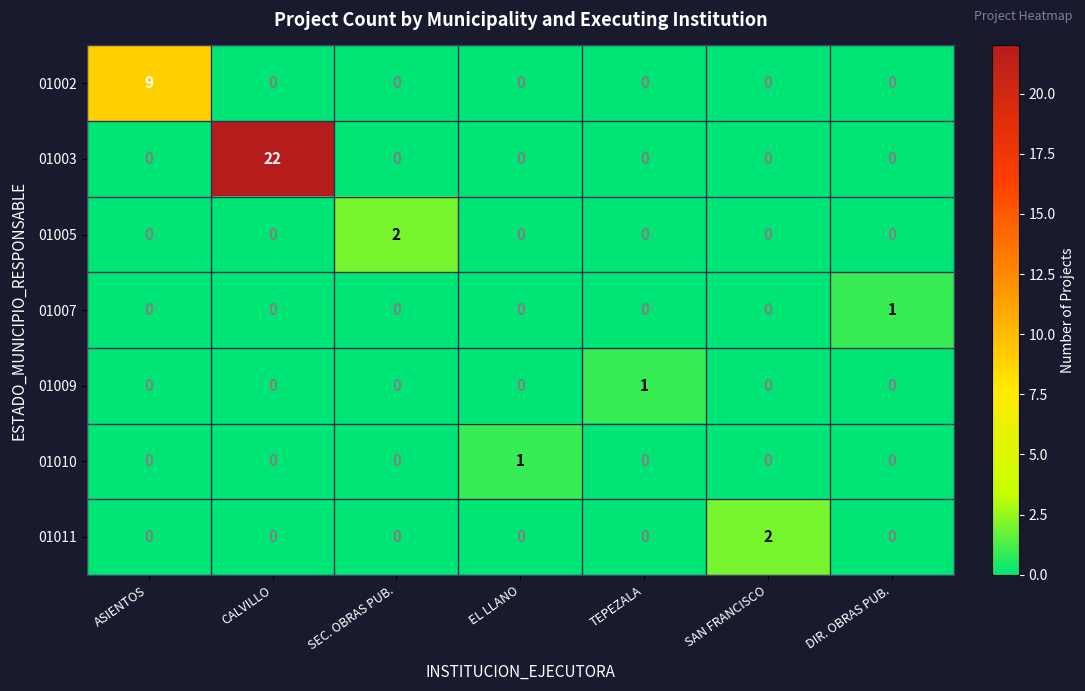

The 01010 series shows 0 at CALVILLO. True or false?

True